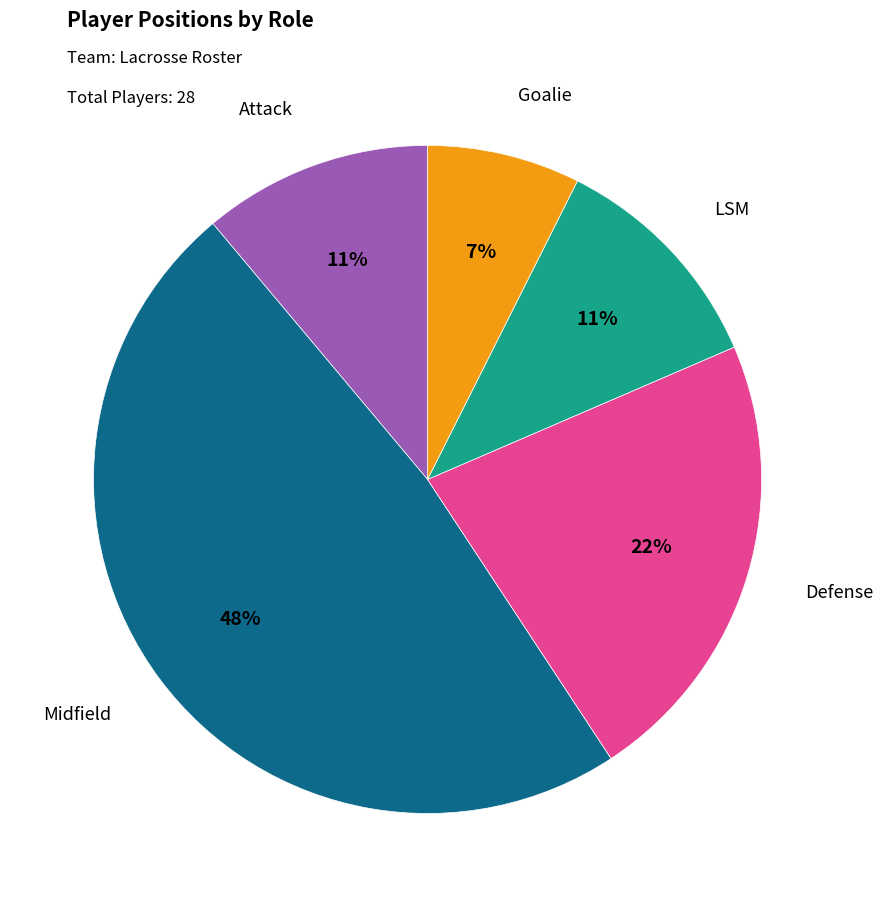

How many segments does this pie chart have?

5